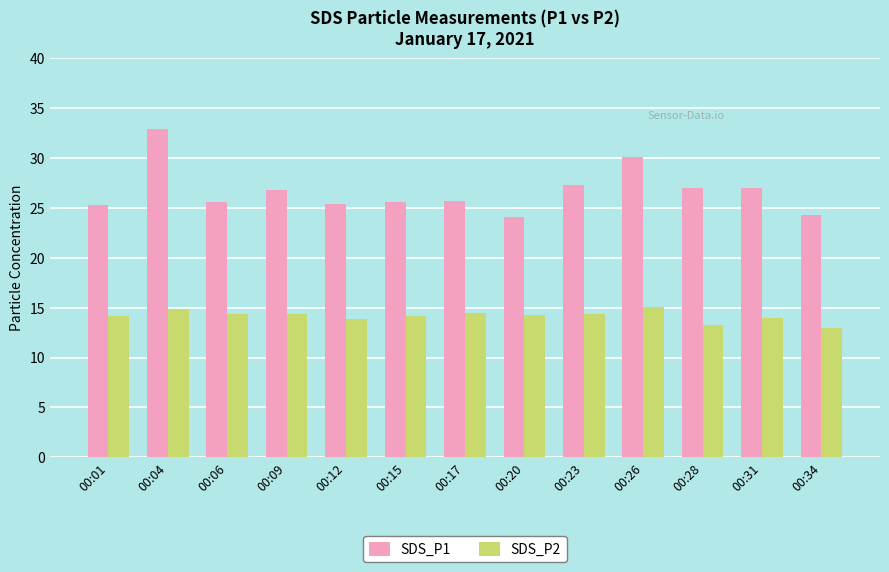

What is the difference between the SDS_P1 values at 00:28 and 00:09?

0.2